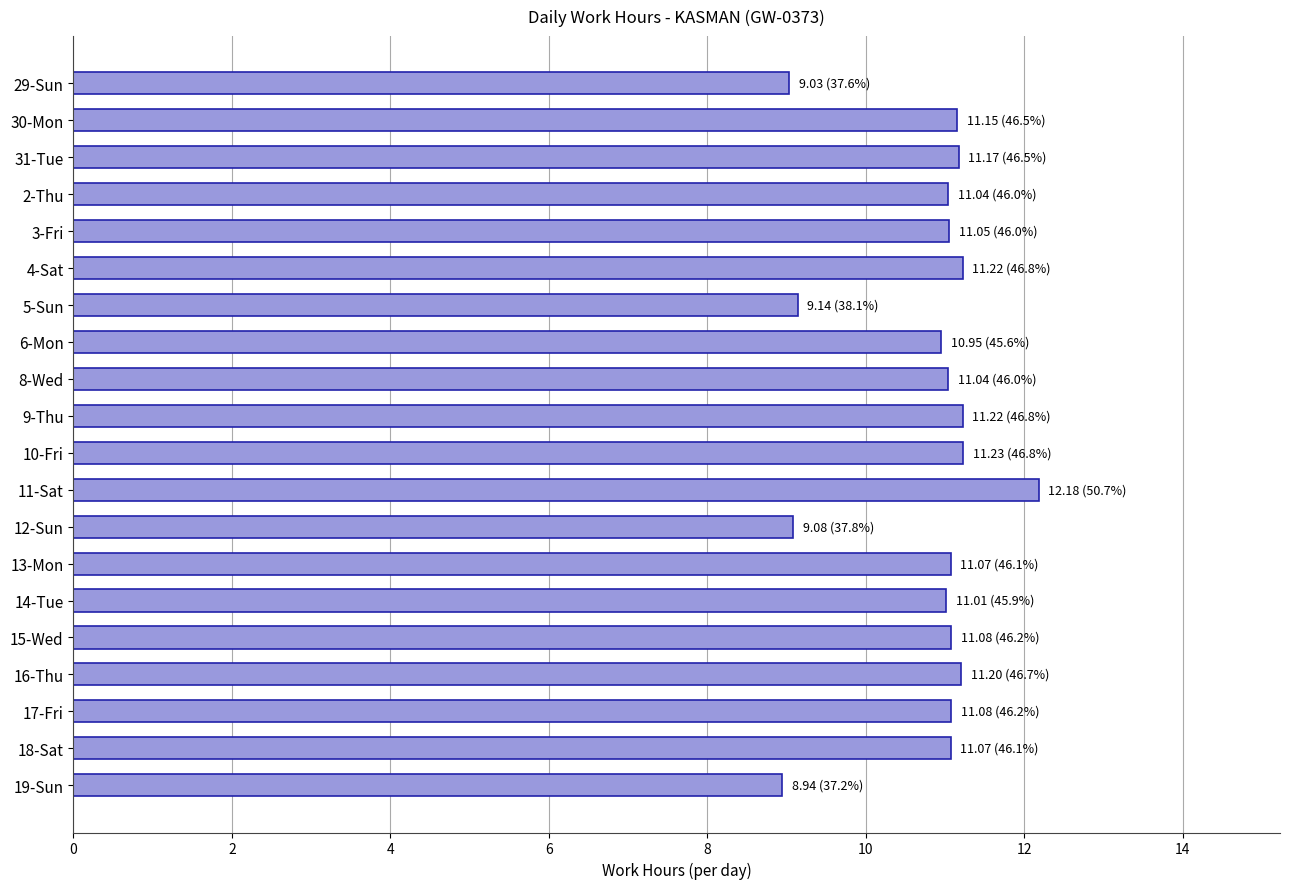

What is the value of the 19th bar from the top?

11.1